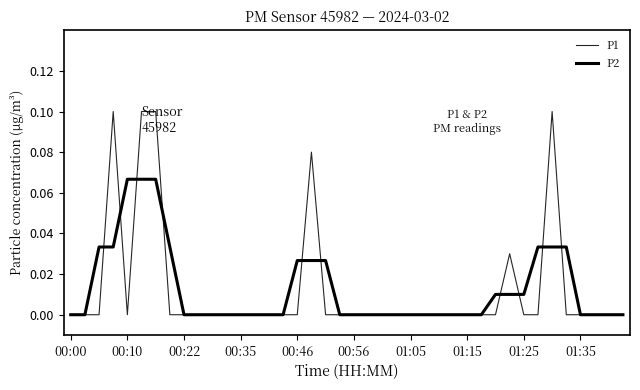

Reading right to left, what are all the values shown in this chart?

P1: 0.0	0.0	0.0	0.0	0.0	0.1	0.0	0.0	0.0	0.0	0.0	0.0	0.0	0.0	0.0	0.0	0.0	0.0	0.0	0.0	0.0	0.0	0.1	0.0	0.0	0.0	0.0	0.0	0.0	0.0	0.0	0.0	0.0	0.1	0.1	0.0	0.1	0.0	0.0	0.0
P2: 0.0	0.0	0.0	0.0	0.0	0.0	0.0	0.0	0.0	0.0	0.0	0.0	0.0	0.0	0.0	0.0	0.0	0.0	0.0	0.0	0.0	0.0	0.0	0.0	0.0	0.0	0.0	0.0	0.0	0.0	0.0	0.0	0.0	0.1	0.1	0.1	0.0	0.0	0.0	0.0